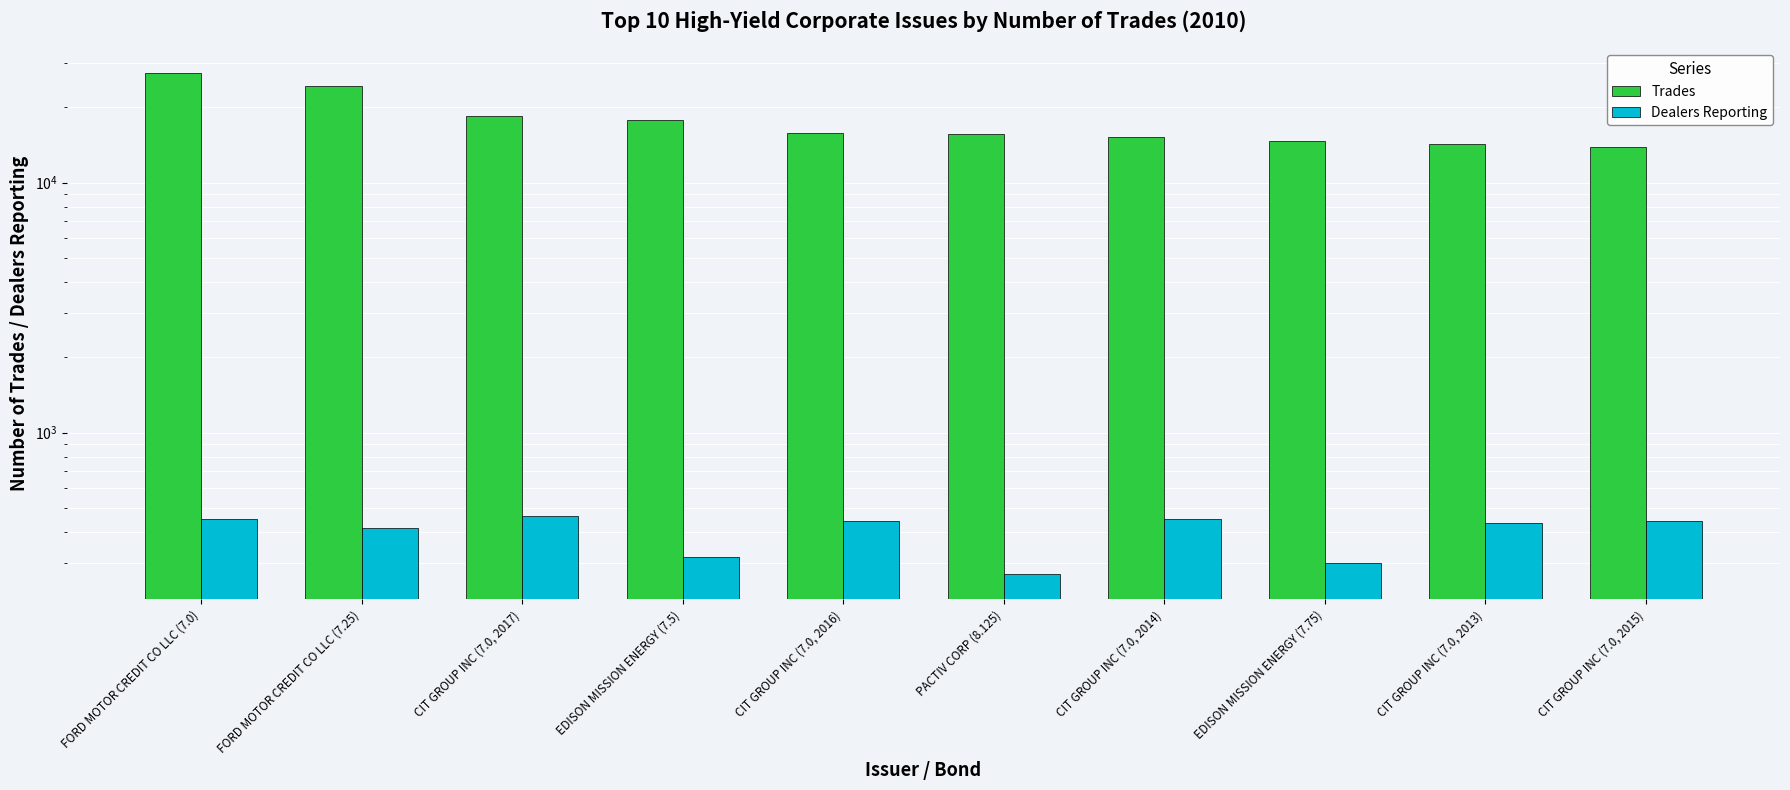

What is the difference between the highest and lowest values at FORD MOTOR CREDIT CO LLC (7.0)?

26925